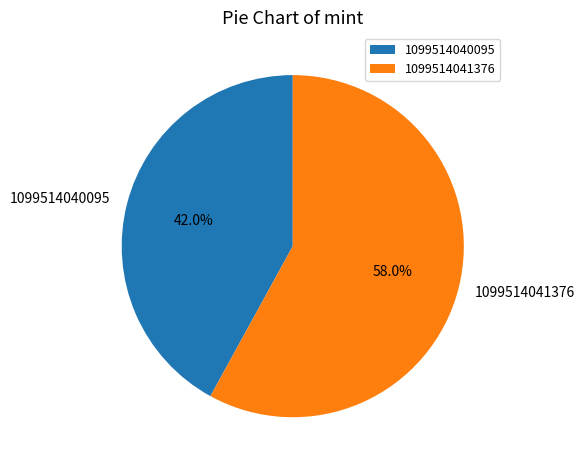

What is the ratio of the value at 1099514041376 to the value at 1099514040095?

1.4